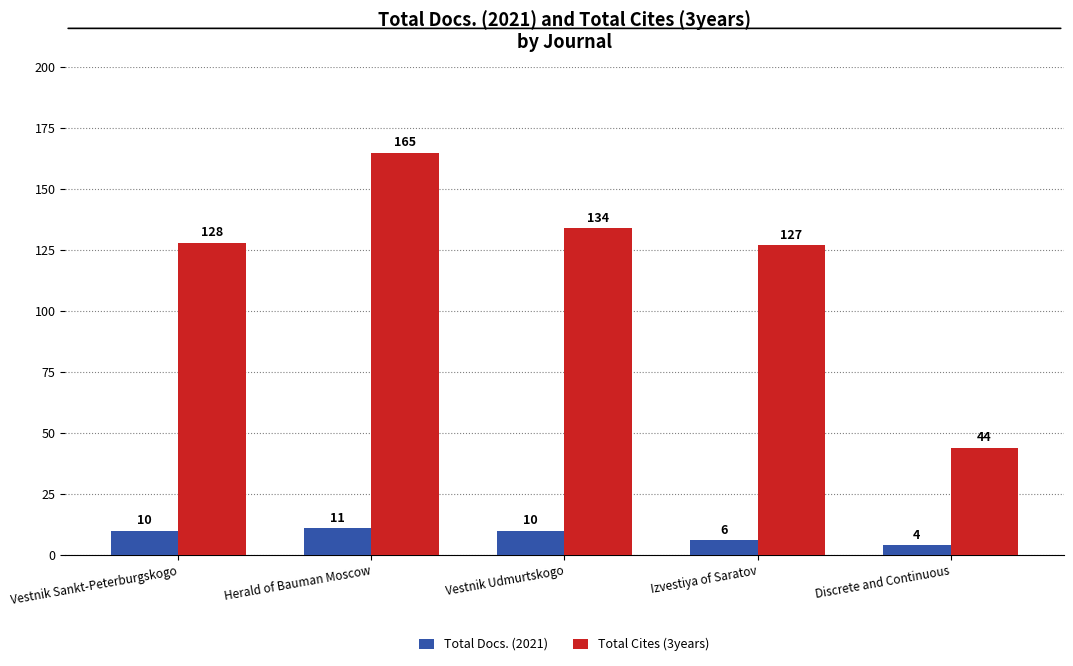

Reading left to right, list all the values displayed in this chart.

Total Docs. (2021): Vestnik Sankt-Peterburgskogo=10	Herald of Bauman Moscow=11	Vestnik Udmurtskogo=10	Izvestiya of Saratov=6	Discrete and Continuous=4
Total Cites (3years): Vestnik Sankt-Peterburgskogo=128	Herald of Bauman Moscow=165	Vestnik Udmurtskogo=134	Izvestiya of Saratov=127	Discrete and Continuous=44